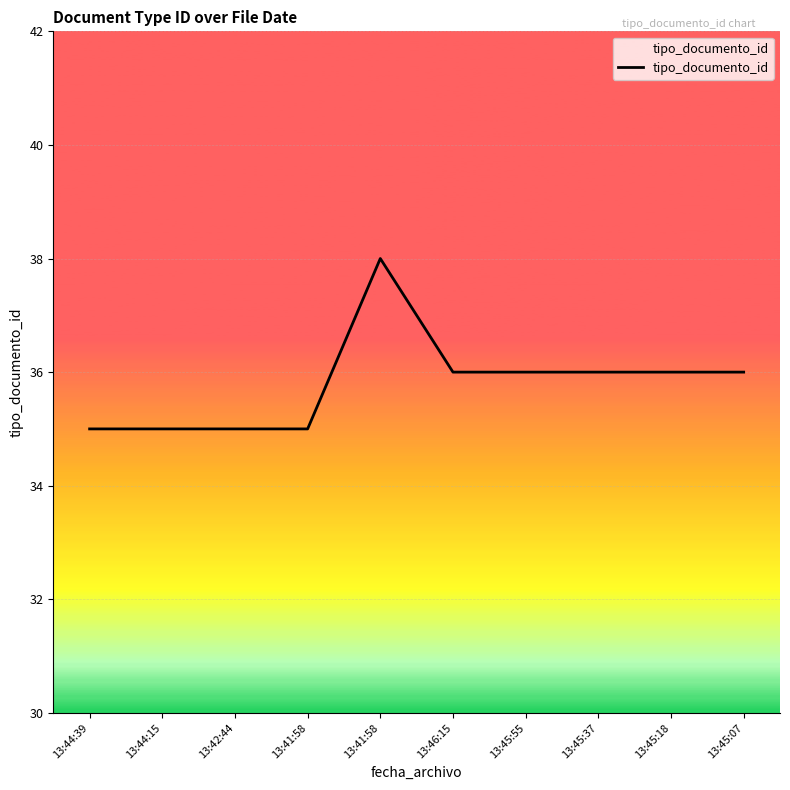

How many lines are shown in the chart?

1